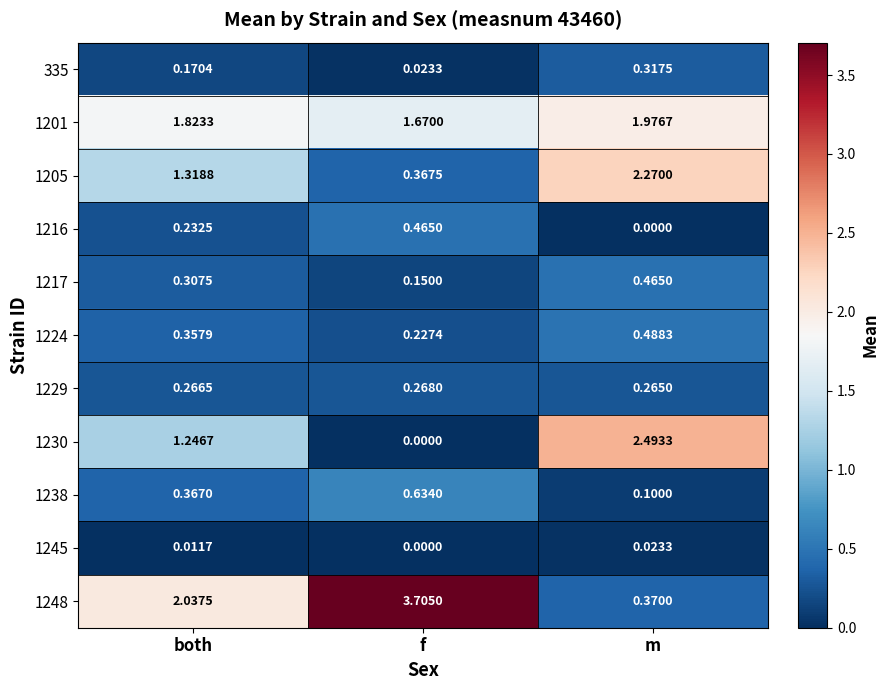

Which category has the highest value in the 1224 series?

m